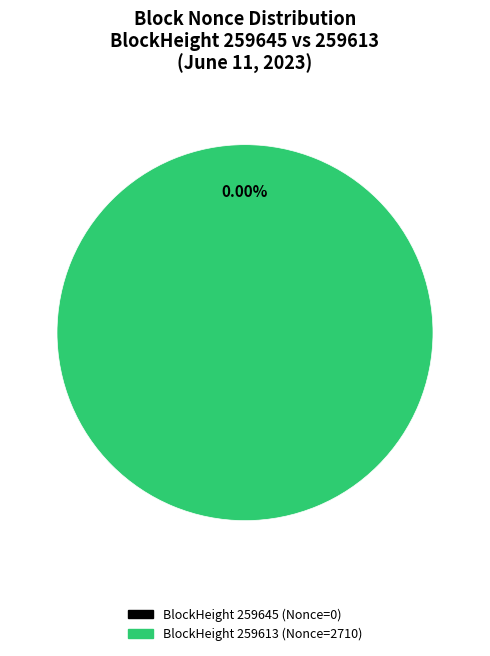

What percentage is the 259613 slice, to the nearest percent?

100%